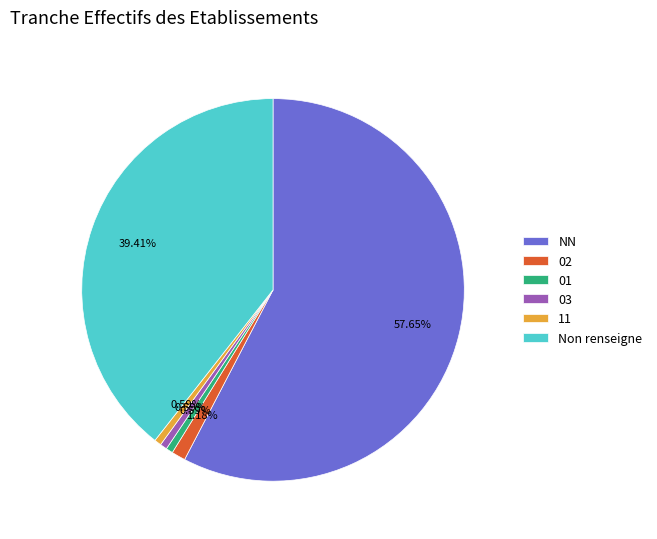

How many slices are in this pie chart?

6